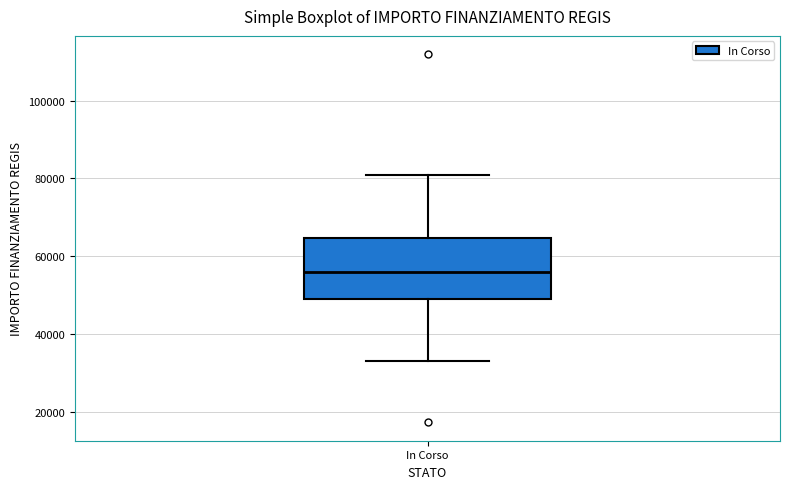

Read this box plot against the y-axis: the position of the median line, the range covered by the box, and the ends of both whiskers. The values are not printed on the chart, so give them approximately, as read against the axis.

median 56000, box 50000 to 64000, whiskers 32000 to 80000